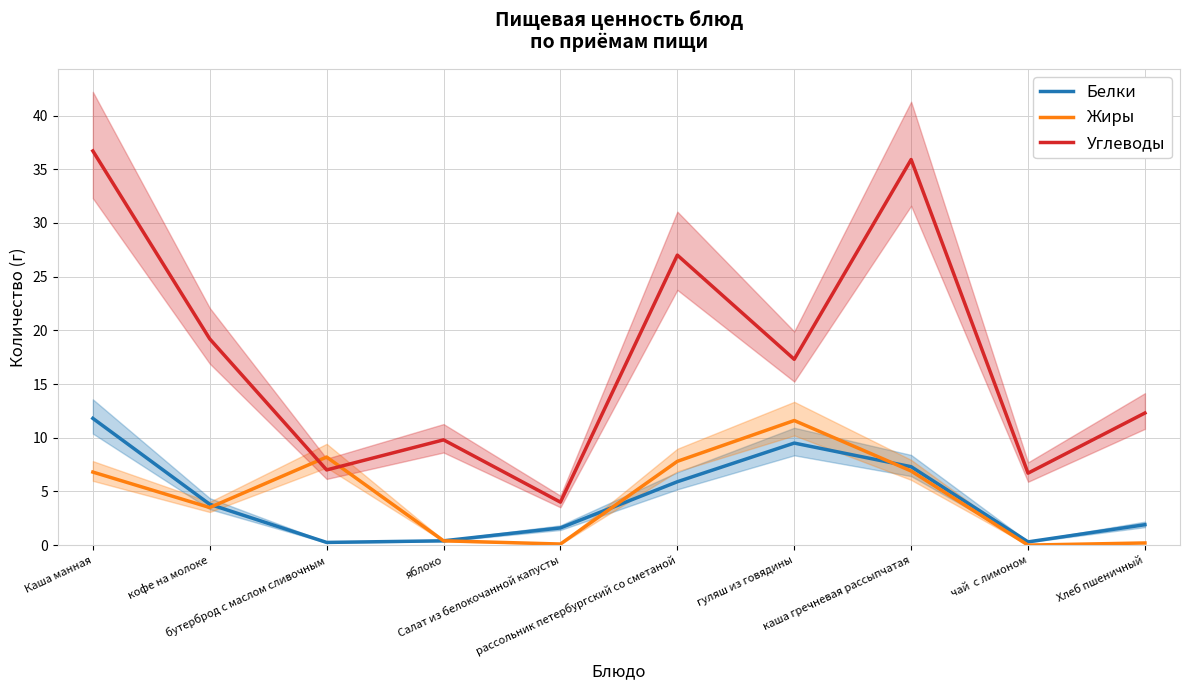

What is the difference between the second highest and minimum values in the Углеводы series?

31.9